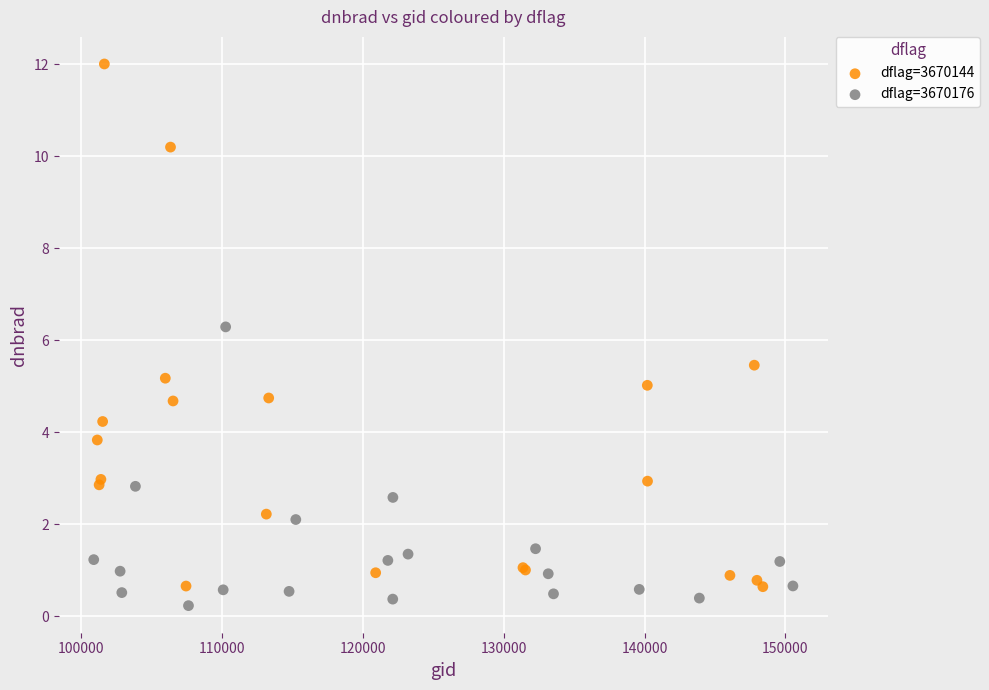

Which series contains the highest Y value?

dflag=3670144